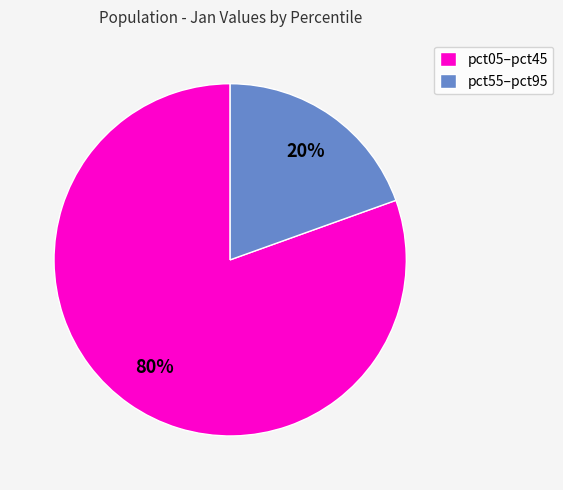

To the nearest percent, what is the average slice percentage?

50%